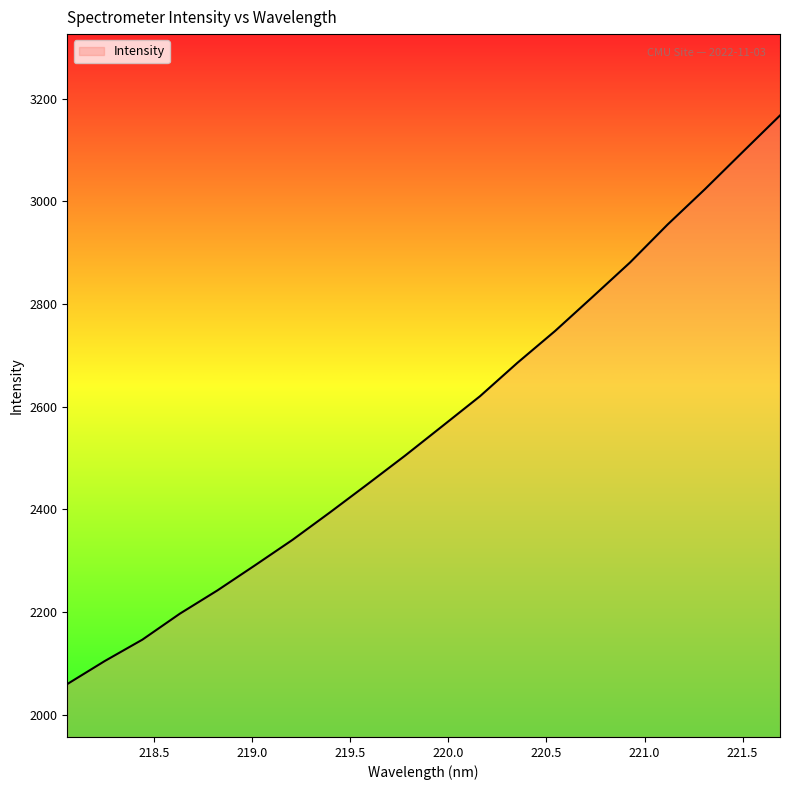

What is the maximum value shown in the chart?

3167.0